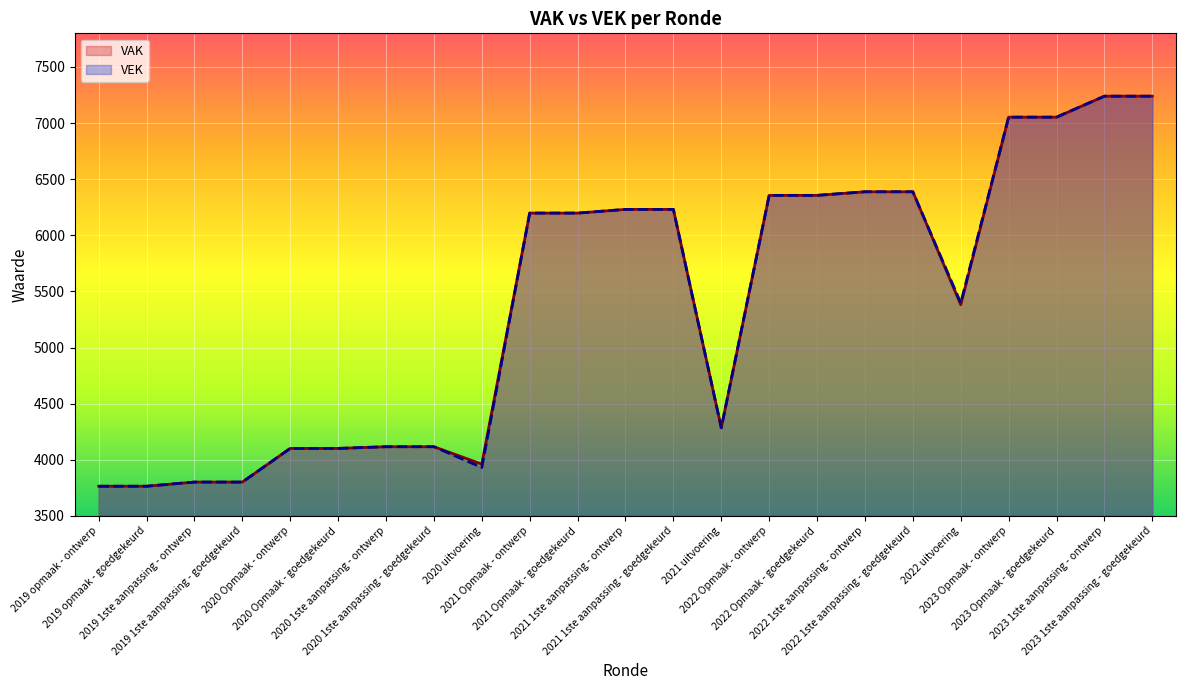

At which category does VEK reach its first local valley?

2020 uitvoering